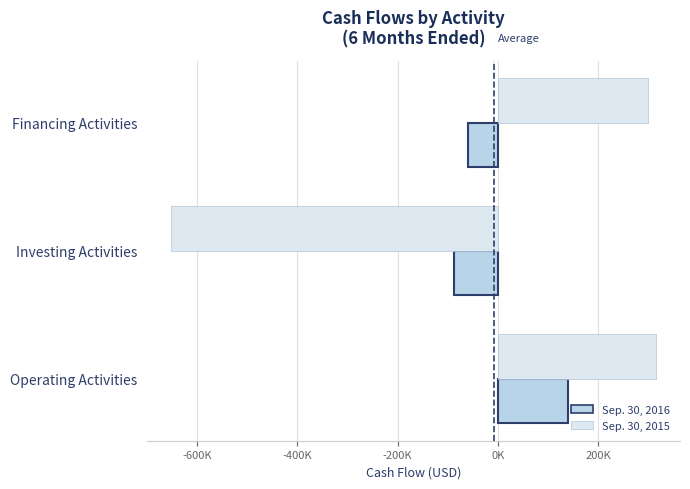

List the series in order of their peak value, lowest first.

Sep. 30, 2016, Sep. 30, 2015